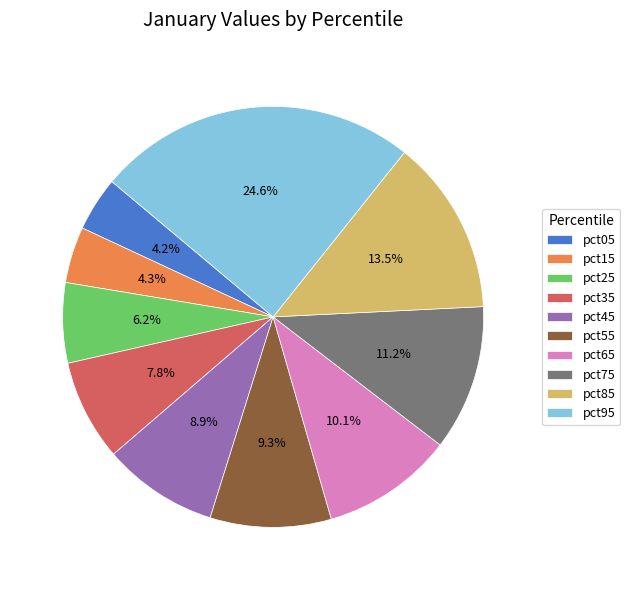

Combined, do pct25 and pct95 account for over 50%?

No